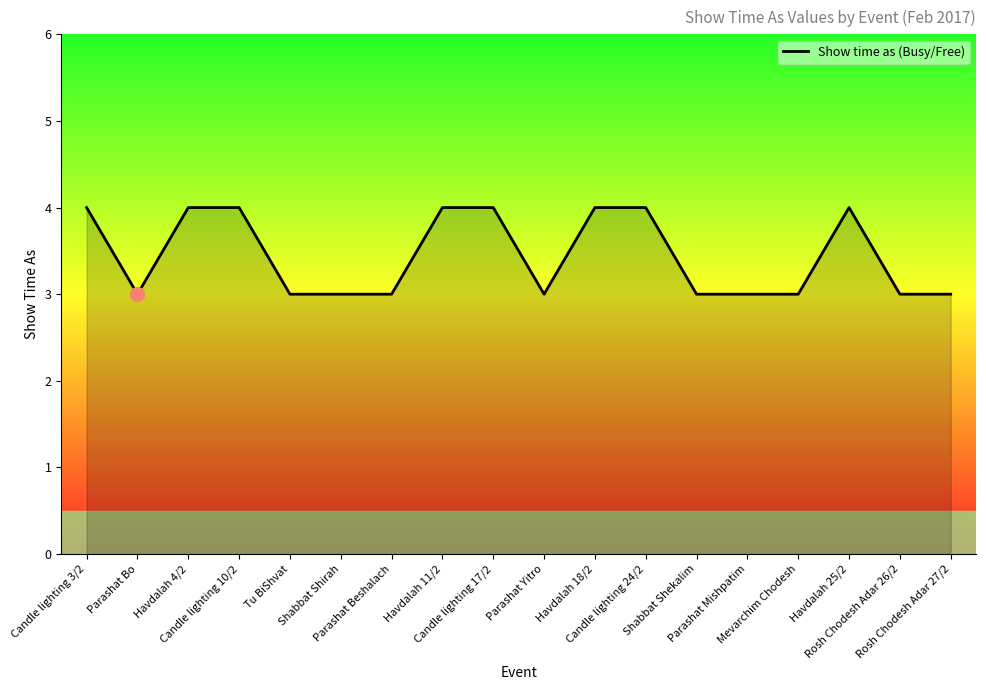

The chart shows a value of 3 at Shabbat Shirah. True or false?

True